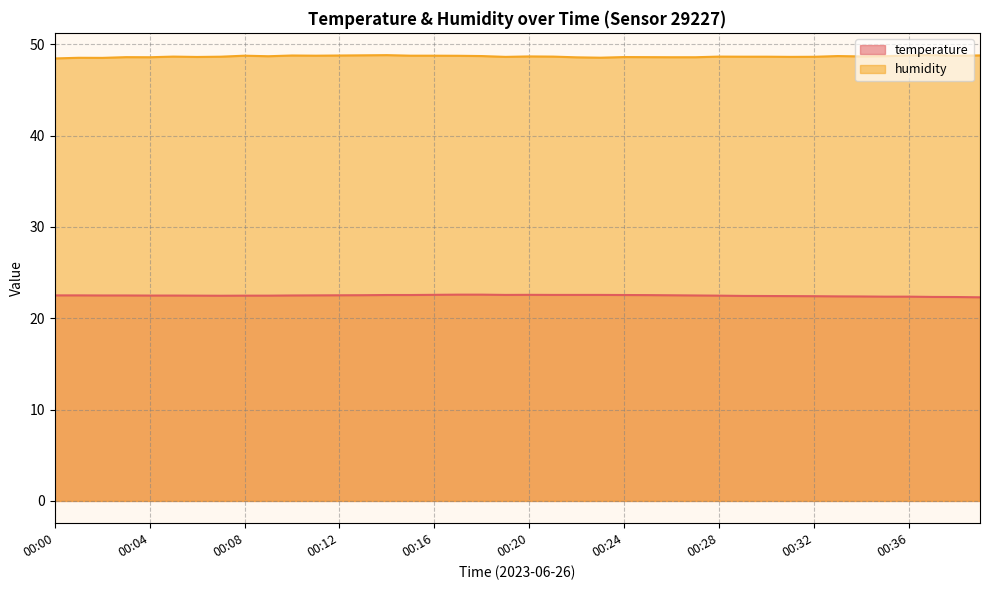

At which category does the chart reach its minimum across all series?

00:39